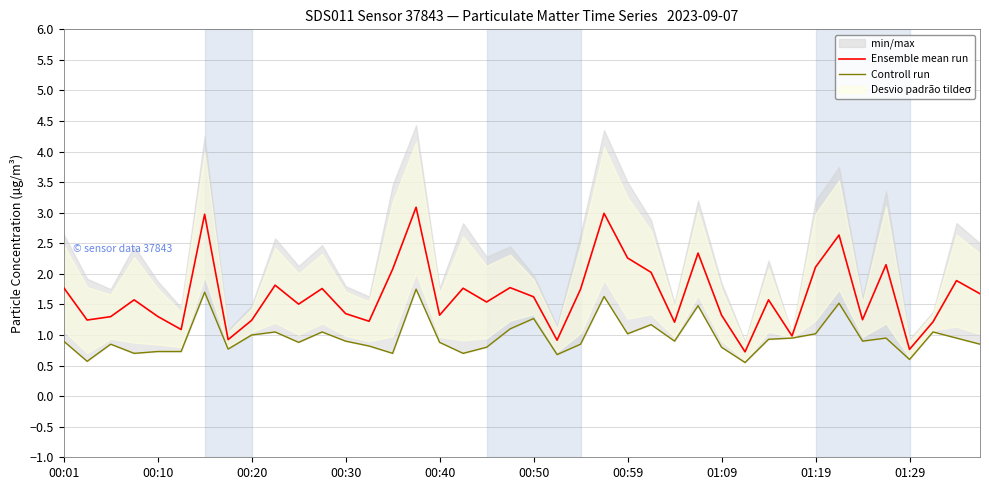

How many interior local valleys does the Controll run series have?

12